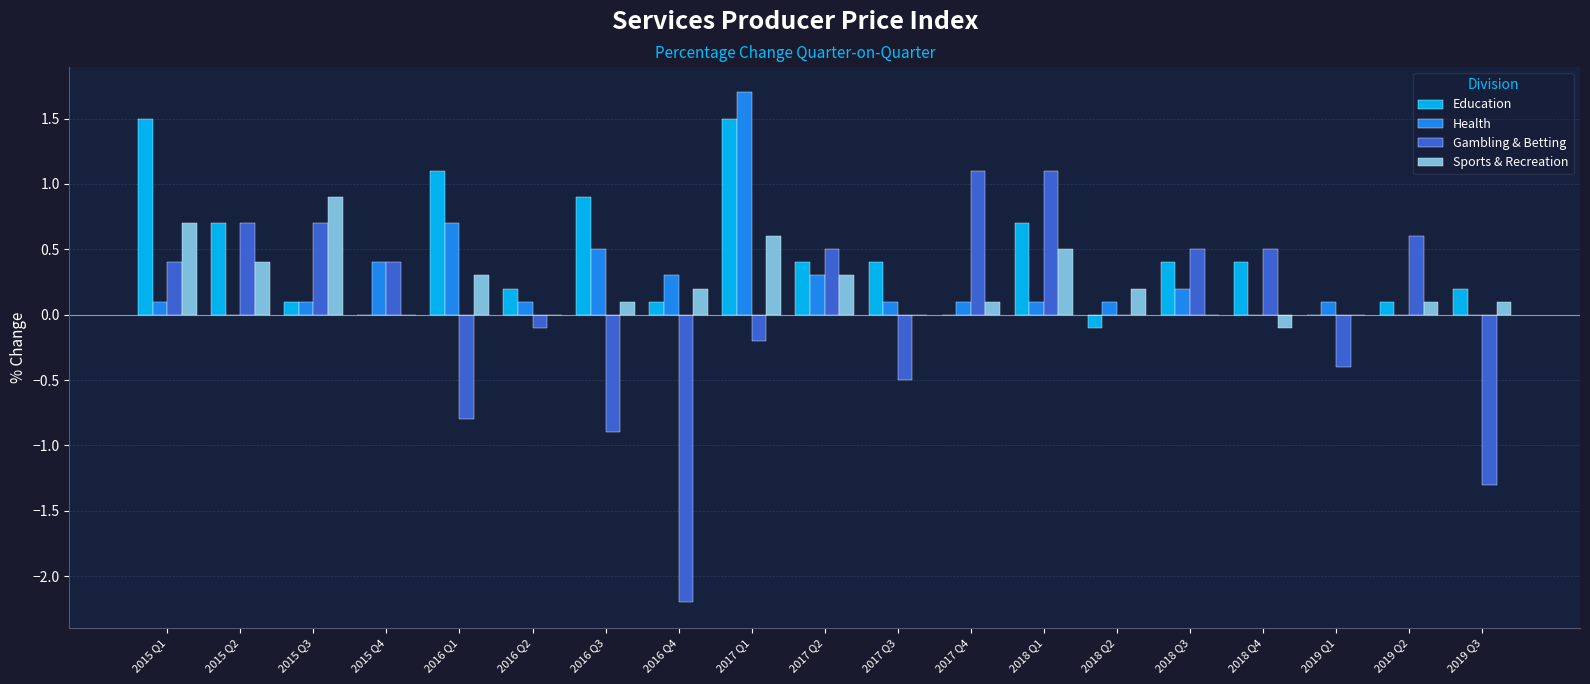

Which label corresponds to the largest value in the chart?

2017 Q1